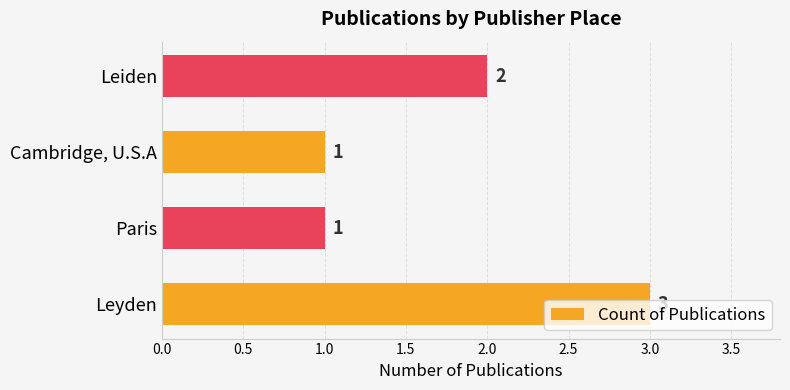

What is the greatest value displayed?

3